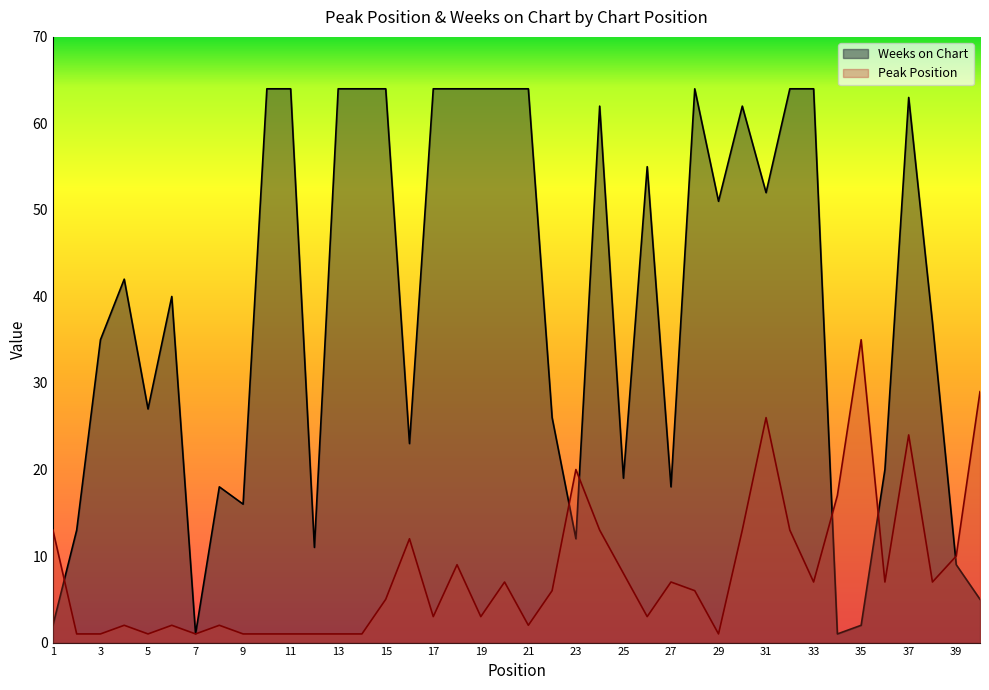

What is the lowest value of the Peak Position series?

1